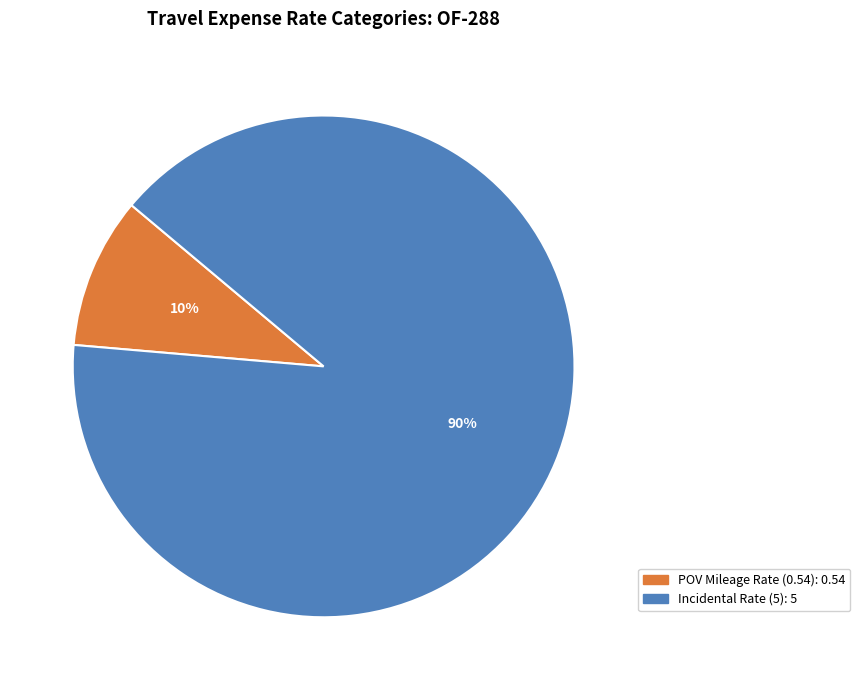

Is there any slice that represents more than half of the pie?

Yes